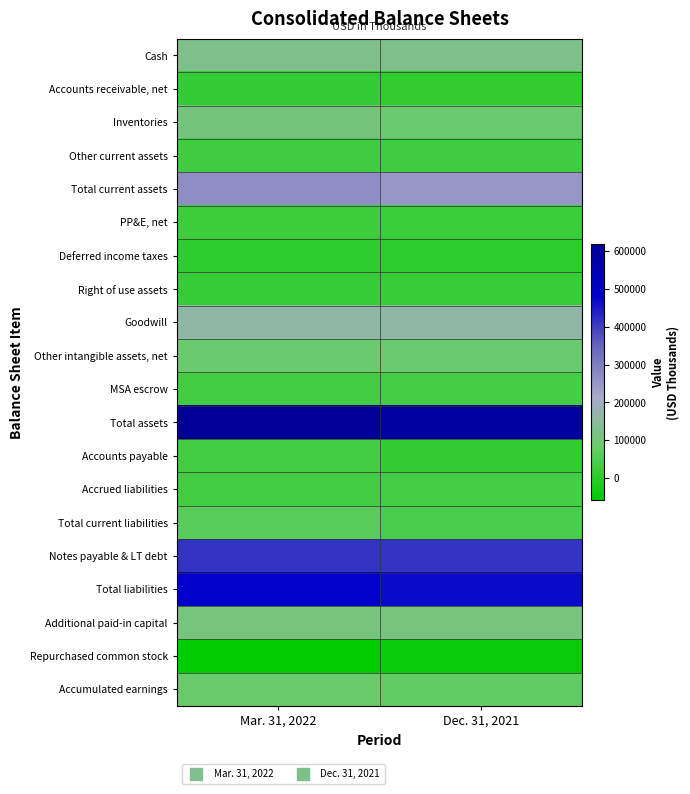

Which has a higher value, Dec. 31, 2021 or Mar. 31, 2022?

Dec. 31, 2021